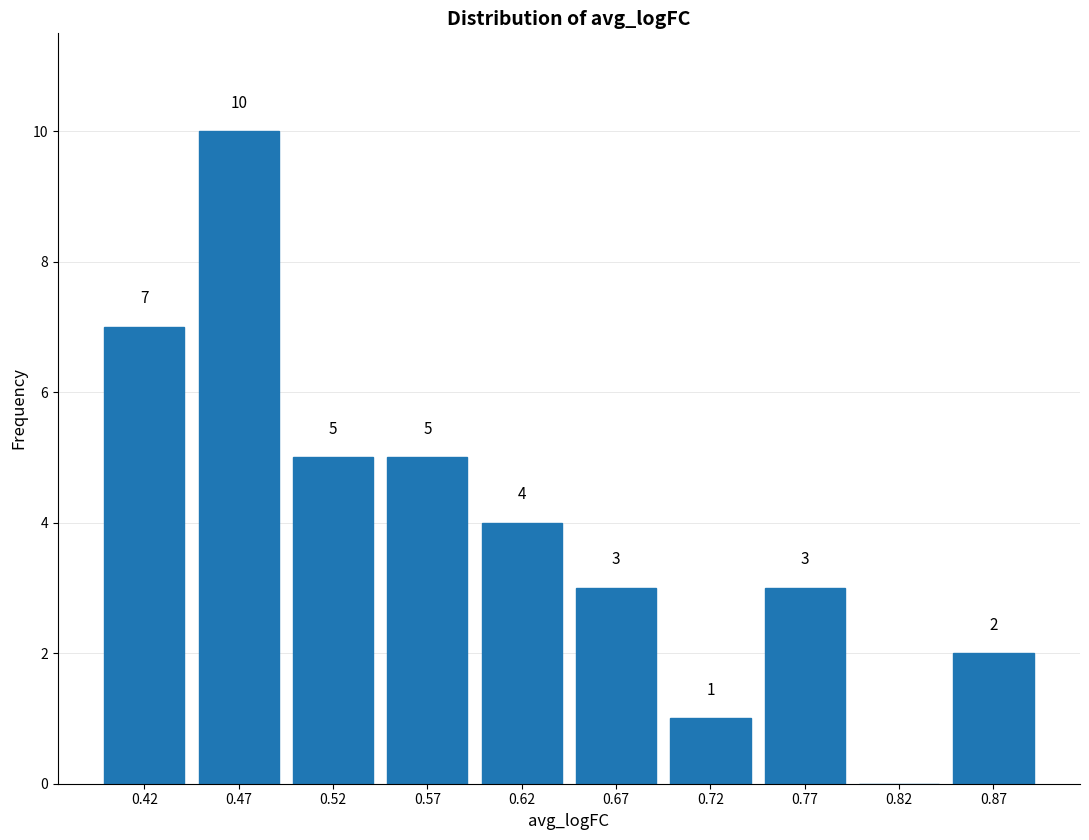

Which range on the x-axis has the tallest bar?

0.450 to 0.500